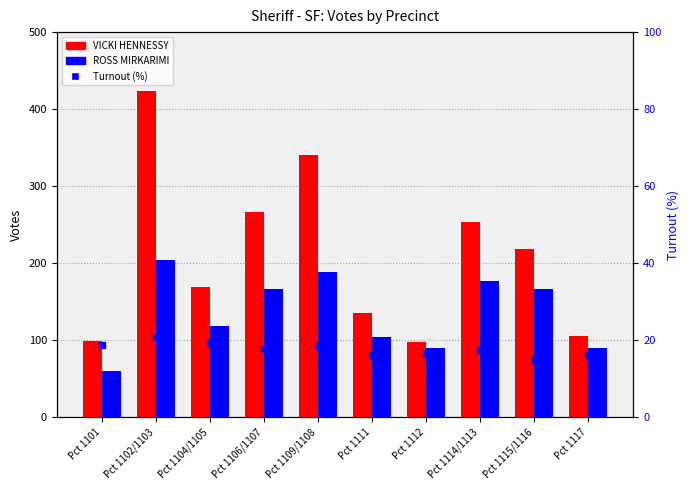

What position from the right is Pct 1112?

4